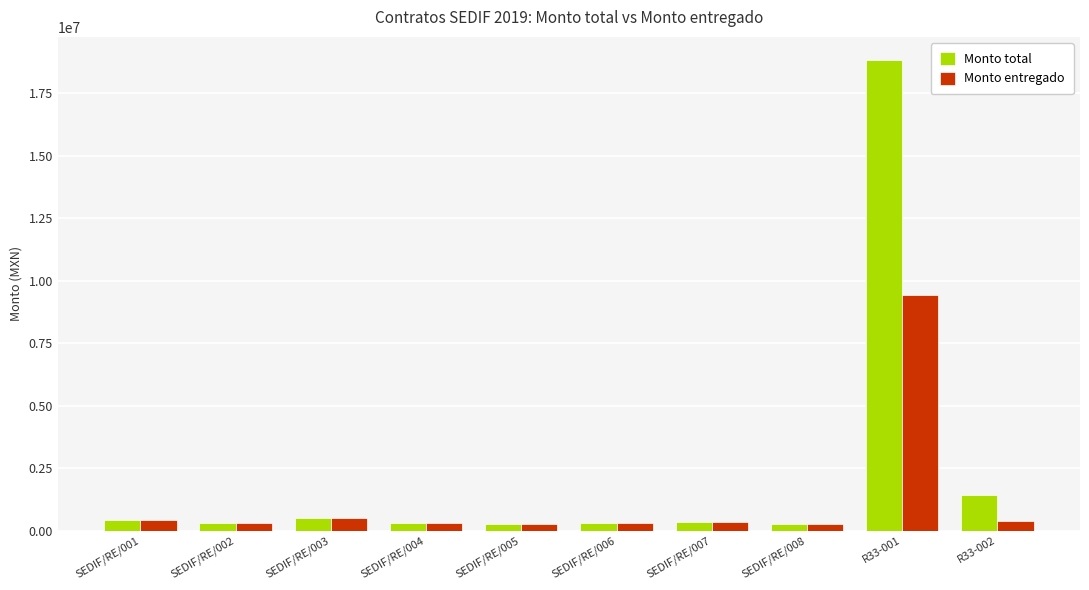

How many data points does each series have?

10